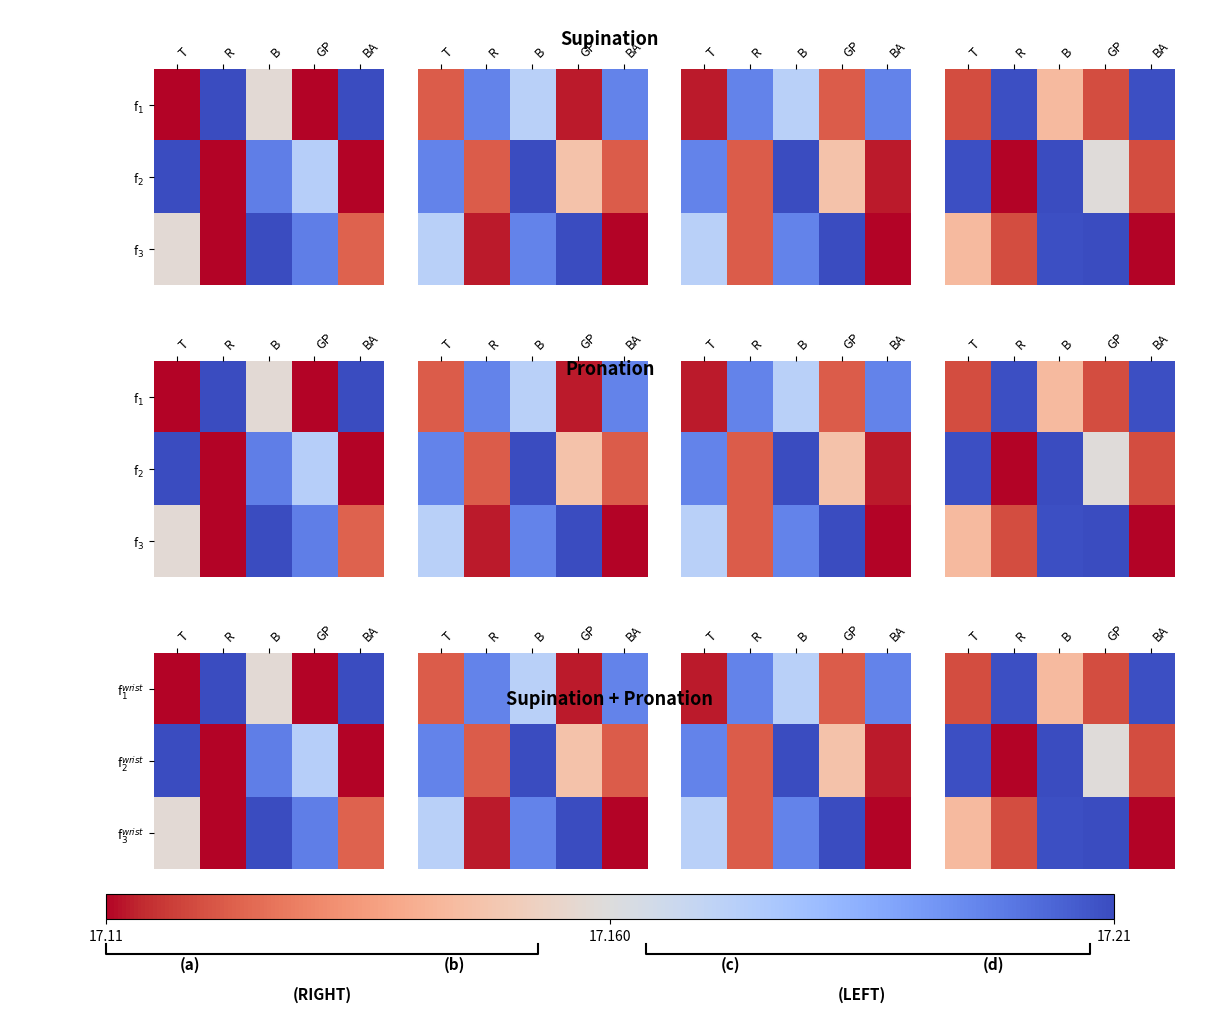

True or false: f$_1^{wrist}$ has a value of 29.1 at GP.

False